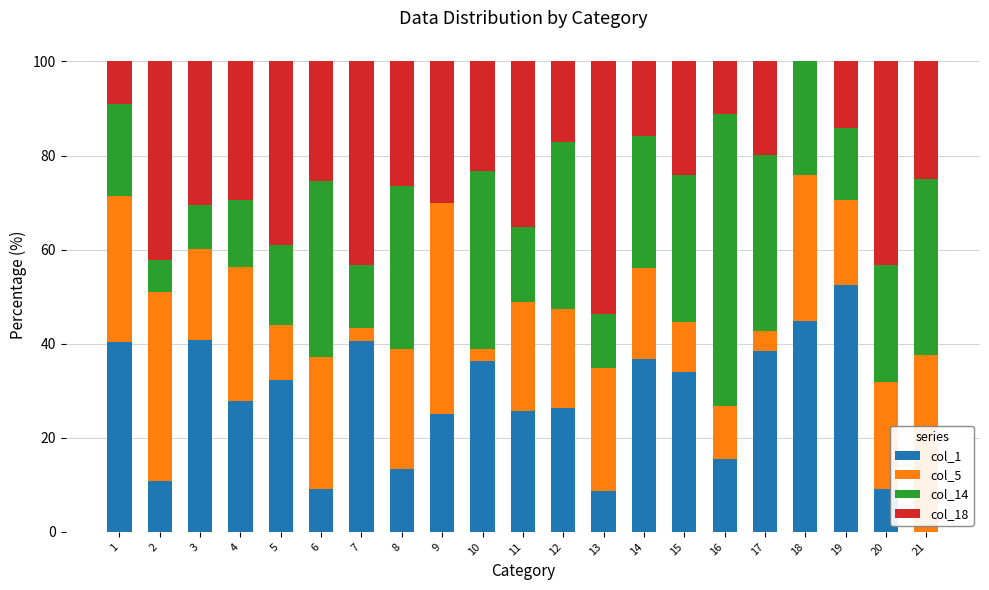

What is the total value across all series at 16?

100.0